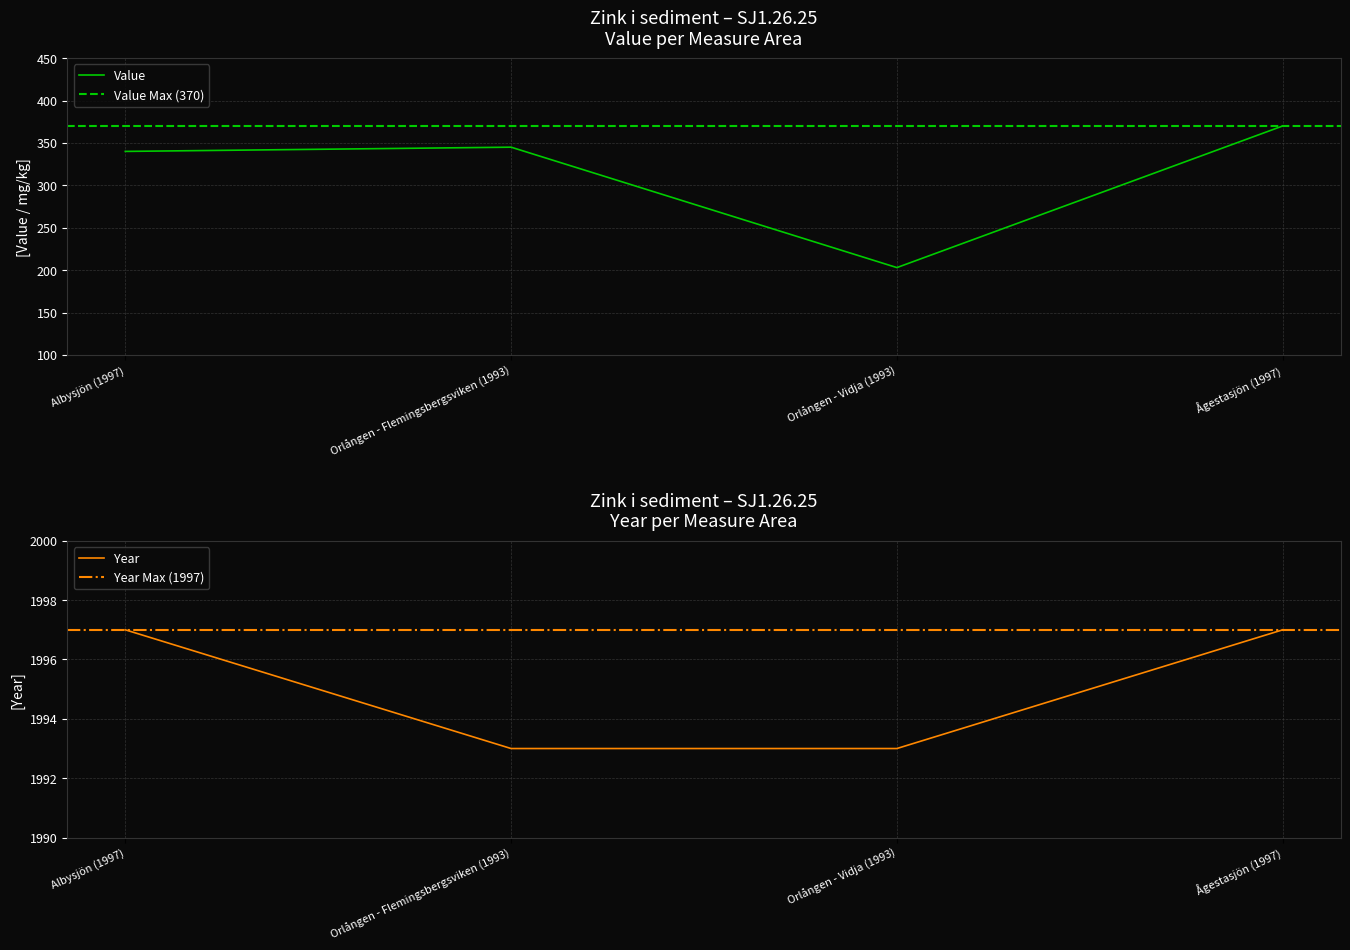

How many categories are shown in the chart?

4